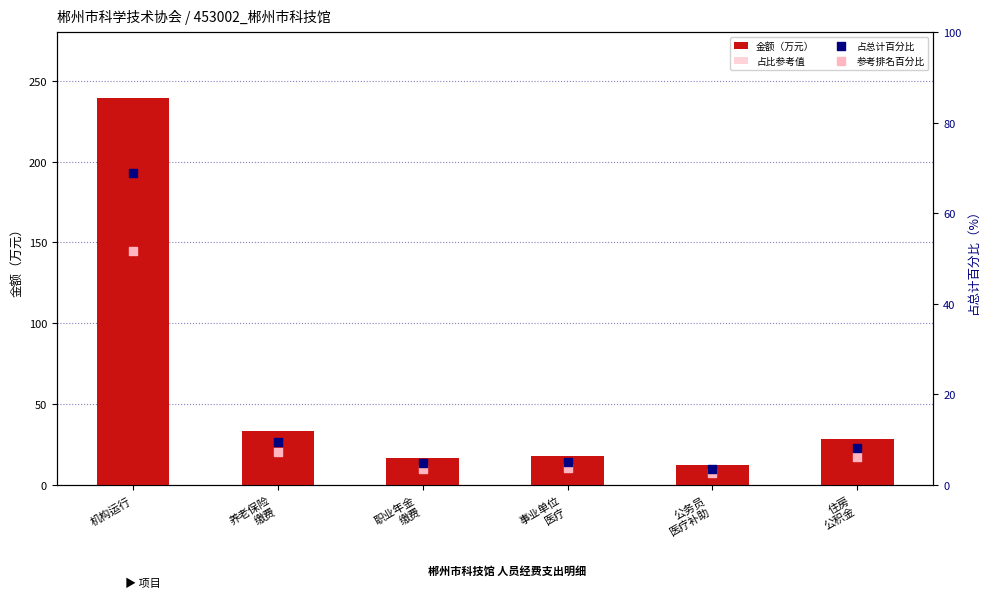

Is the value of 参考排名百分比 at 职业年金
缴费 greater than the value of 占比参考值 at 事业单位
医疗?

No